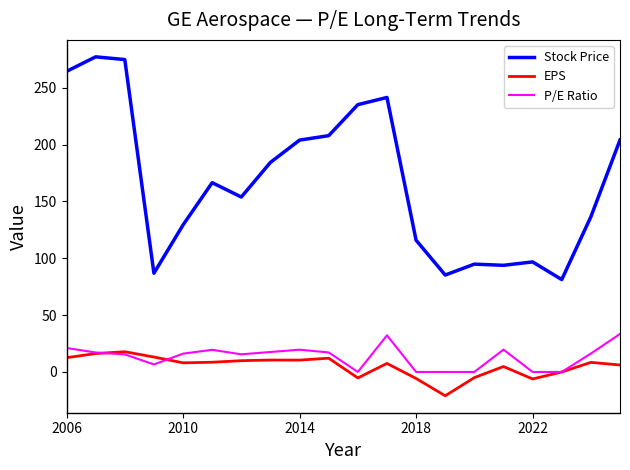

Rank the series by their maximum value, from lowest to highest.

EPS, P/E Ratio, Stock Price